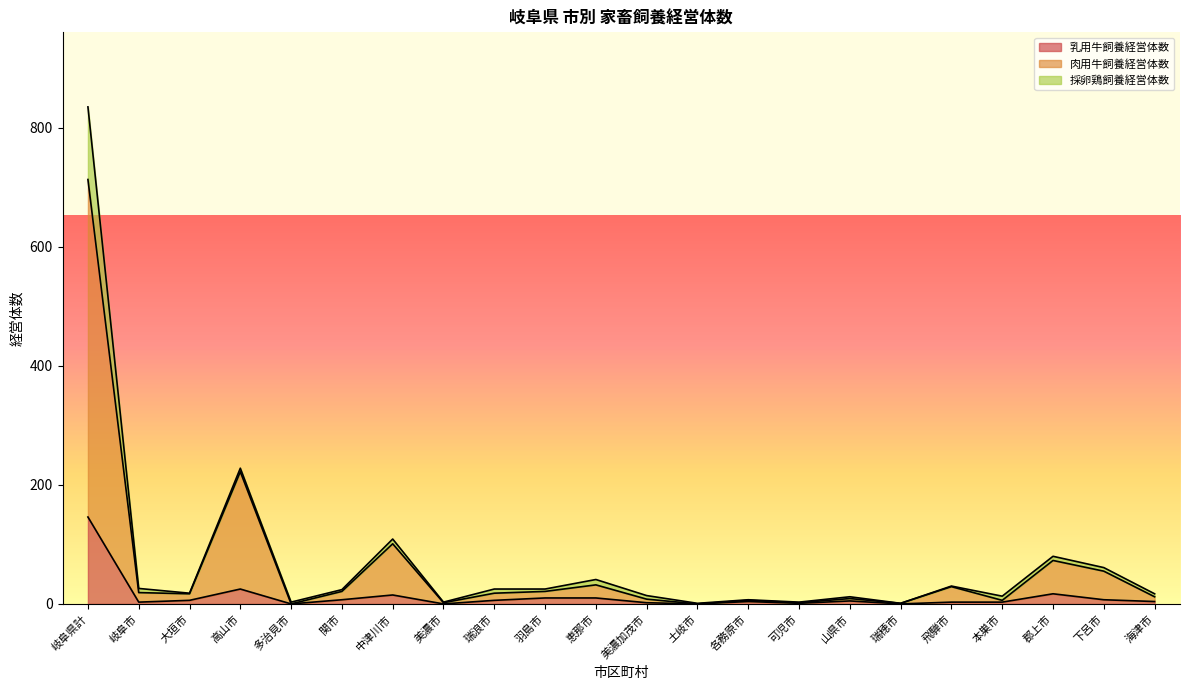

How many values in the 乳用牛飼養経営体数 series are below 5?

11